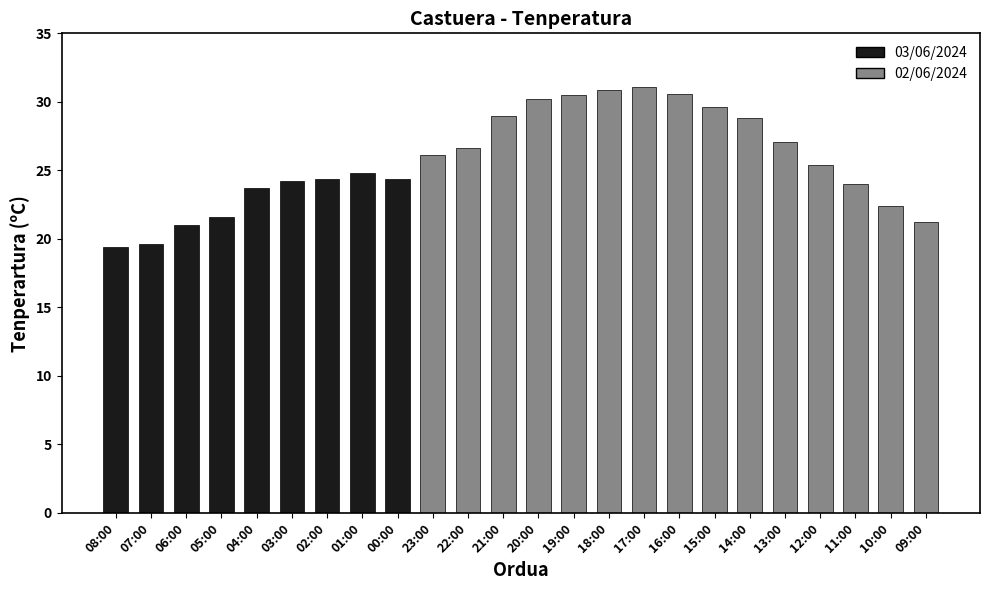

True or false: the data shows 24.2 at 03:00.

True